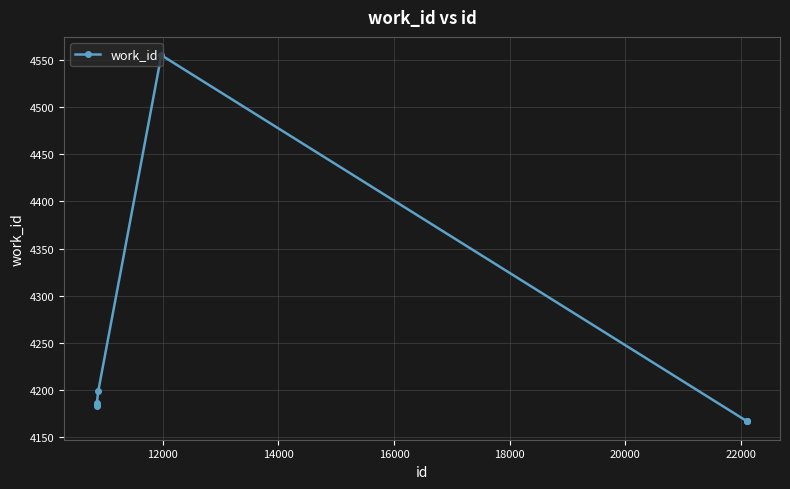

How many lines are shown in the chart?

1